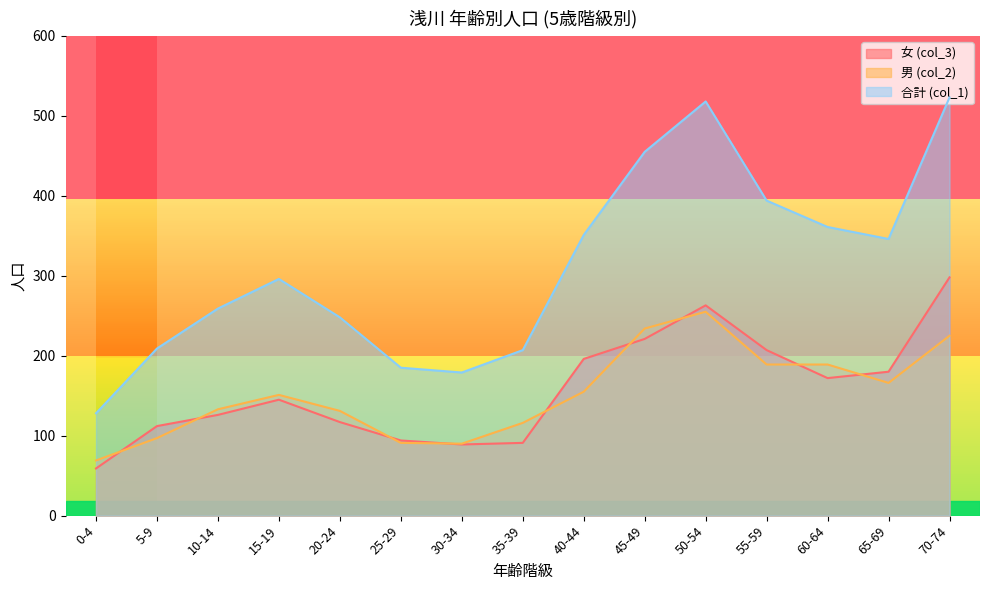

How many lines are shown in the chart?

3